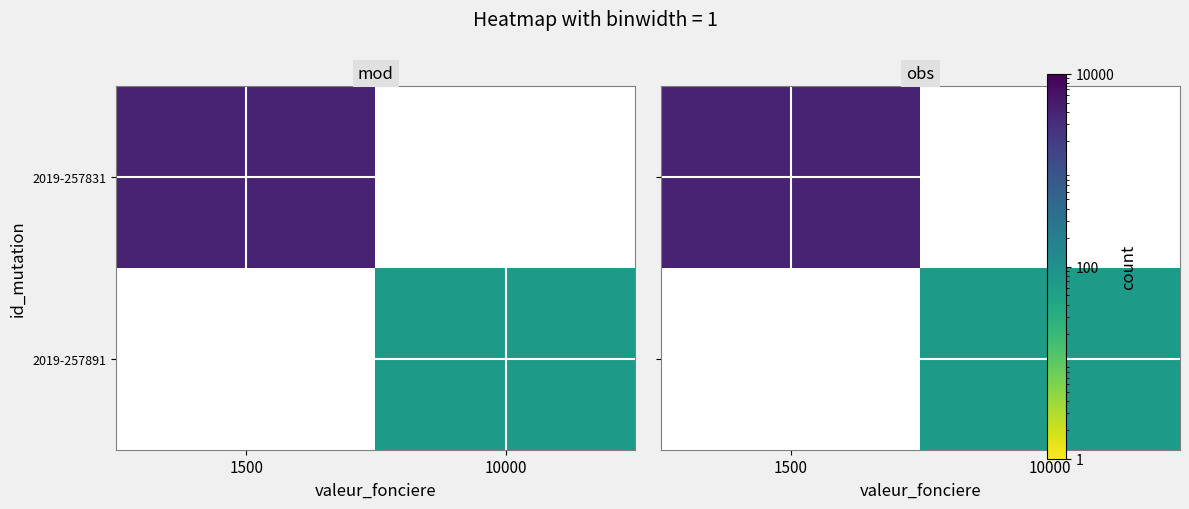

List the labels in order of 2019-257891 value, largest first.

1500, 10000